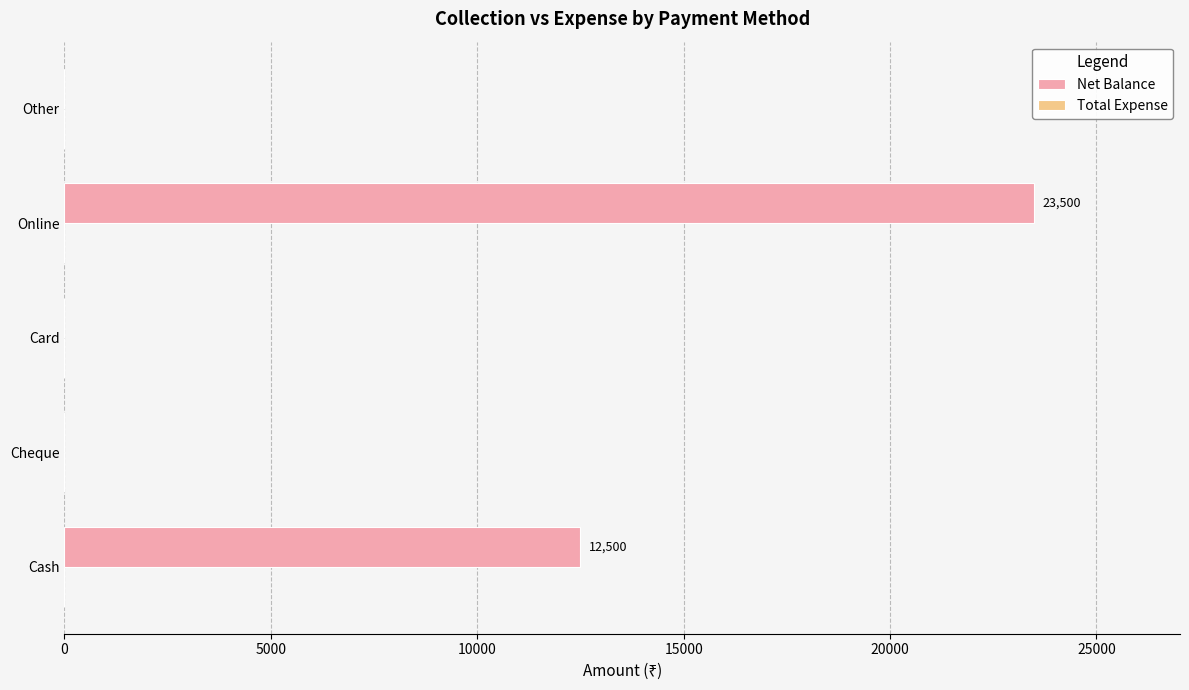

Is it true that the value at Cheque is -15674?

False